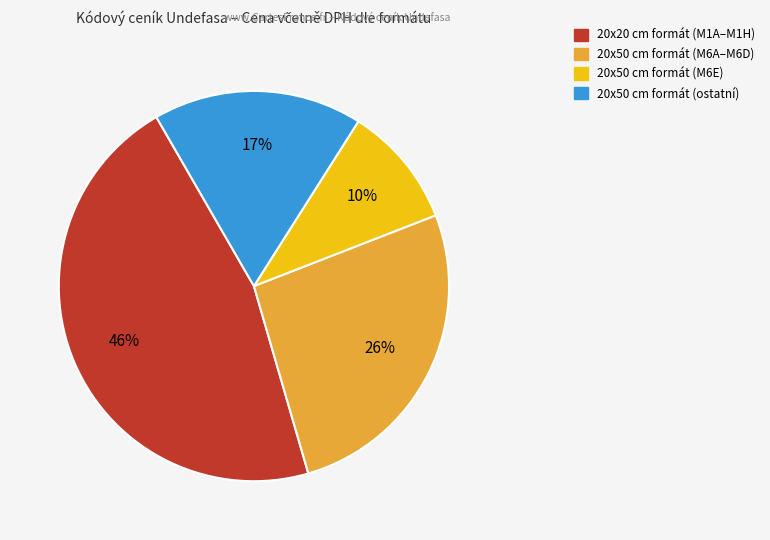

Is there a majority slice in this chart?

No